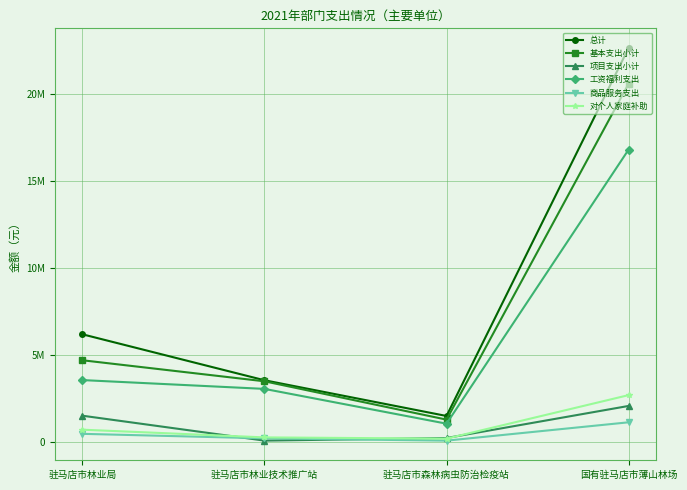

Reading left to right, extract all data points from this chart.

总计: 驻马店市林业局=6181792	驻马店市林业技术推广站=3535433	驻马店市森林病虫防治检疫站=1478622	国有驻马店市薄山林场=22664242
基本支出小计: 驻马店市林业局=4686792	驻马店市林业技术推广站=3475433	驻马店市森林病虫防治检疫站=1268622	国有驻马店市薄山林场=20607242
项目支出小计: 驻马店市林业局=1495000	驻马店市林业技术推广站=60000	驻马店市森林病虫防治检疫站=210000	国有驻马店市薄山林场=2057000
工资福利支出: 驻马店市林业局=3545603	驻马店市林业技术推广站=3038383	驻马店市森林病虫防治检疫站=1035840	国有驻马店市薄山林场=16812656
商品服务支出: 驻马店市林业局=451340	驻马店市林业技术推广站=190674	驻马店市森林病虫防治检疫站=59129	国有驻马店市薄山林场=1114978
对个人家庭补助: 驻马店市林业局=689849	驻马店市林业技术推广站=246376	驻马店市森林病虫防治检疫站=173653	国有驻马店市薄山林场=2679608